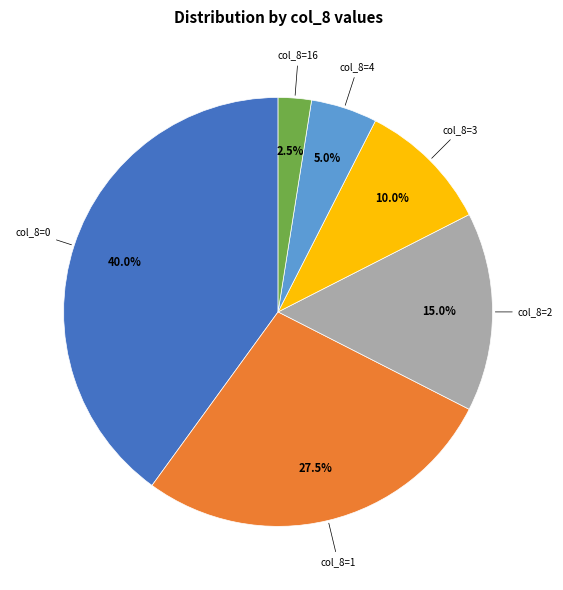

Does any single category account for the majority?

No